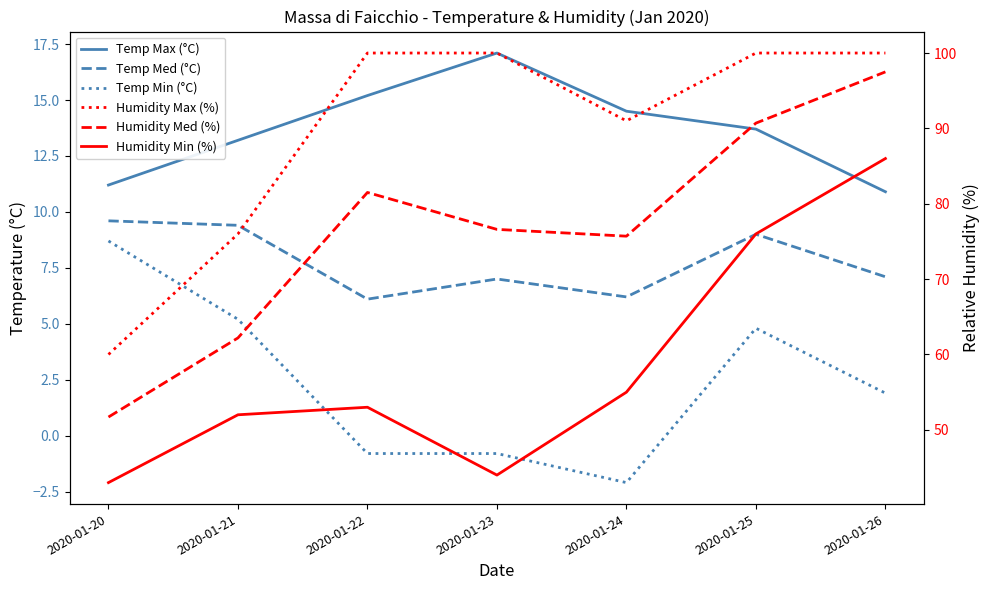

True or false: Temp Min (°C) has a value of 6.8 at 2020-01-21.

False